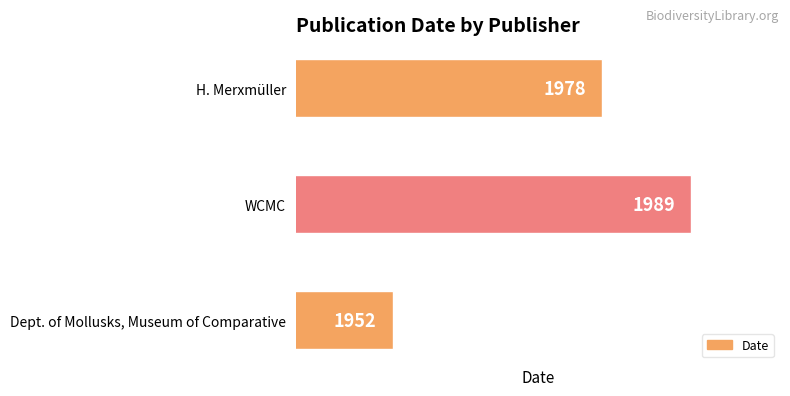

The value at WCMC is 1989. True or false?

True